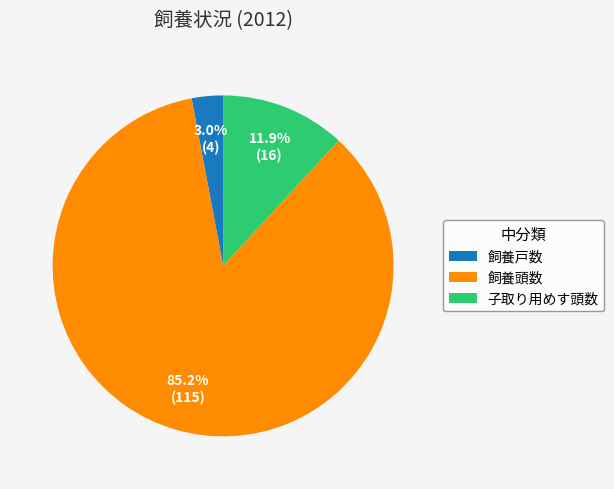

What is the ratio of the value at 飼養頭数 to the value at 子取り用めす頭数?

7.2